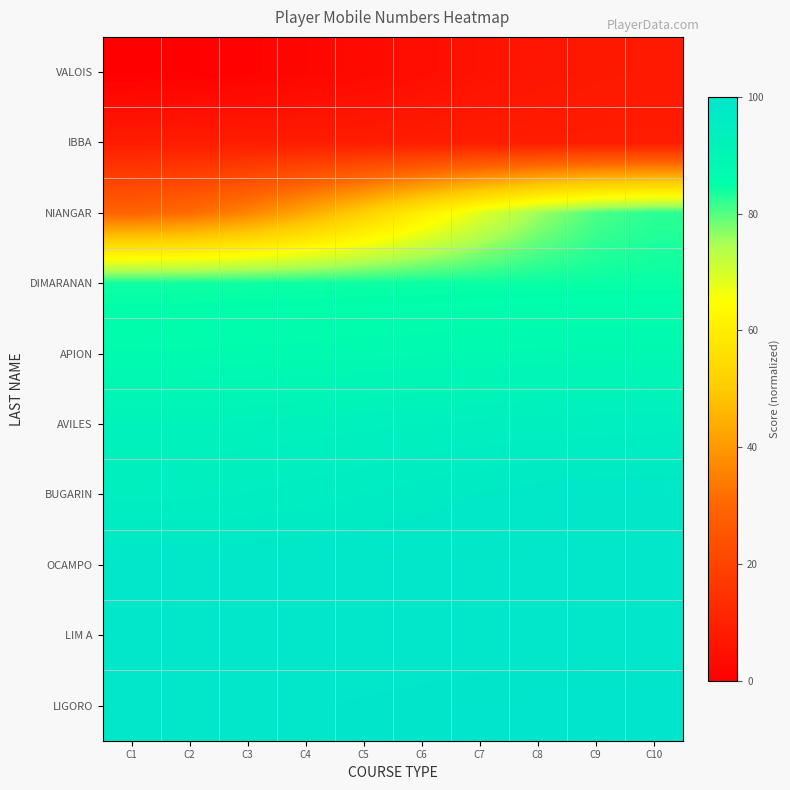

Reading left to right, what are all the values shown in this chart?

VALOIS: C1=0.0	C2=0.3	C3=0.9	C4=1.9	C5=3.1	C6=4.4	C7=5.6	C8=6.6	C9=7.3	C10=7.5
IBBA: C1=8.3	C2=8.3	C3=8.3	C4=8.3	C5=8.3	C6=8.4	C7=8.4	C8=8.4	C9=8.4	C10=8.4
NIANGAR: C1=29.2	C2=31.1	C3=35.9	C4=43.0	C5=51.4	C6=60.2	C7=68.5	C8=75.6	C9=80.5	C10=82.3
DIMARANAN: C1=83.9	C2=83.9	C3=84.0	C4=84.0	C5=84.1	C6=84.2	C7=84.3	C8=84.3	C9=84.4	C10=84.4
APION: C1=86.9	C2=87.0	C3=87.1	C4=87.3	C5=87.5	C6=87.8	C7=88.0	C8=88.2	C9=88.4	C10=88.4
AVILES: C1=92.1	C2=92.2	C3=92.4	C4=92.7	C5=93.1	C6=93.4	C7=93.8	C8=94.1	C9=94.3	C10=94.3
BUGARIN: C1=94.5	C2=94.7	C3=95.0	C4=95.5	C5=96.1	C6=96.8	C7=97.4	C8=97.9	C9=98.2	C10=98.4
OCAMPO: C1=98.5	C2=98.5	C3=98.5	C4=98.5	C5=98.5	C6=98.5	C7=98.5	C8=98.5	C9=98.5	C10=98.5
LIM A: C1=98.5	C2=98.5	C3=98.5	C4=98.5	C5=98.6	C6=98.6	C7=98.6	C8=98.6	C9=98.6	C10=98.6
LIGORO: C1=98.8	C2=98.9	C3=99.0	C4=99.1	C5=99.3	C6=99.5	C7=99.7	C8=99.9	C9=100.0	C10=100.0